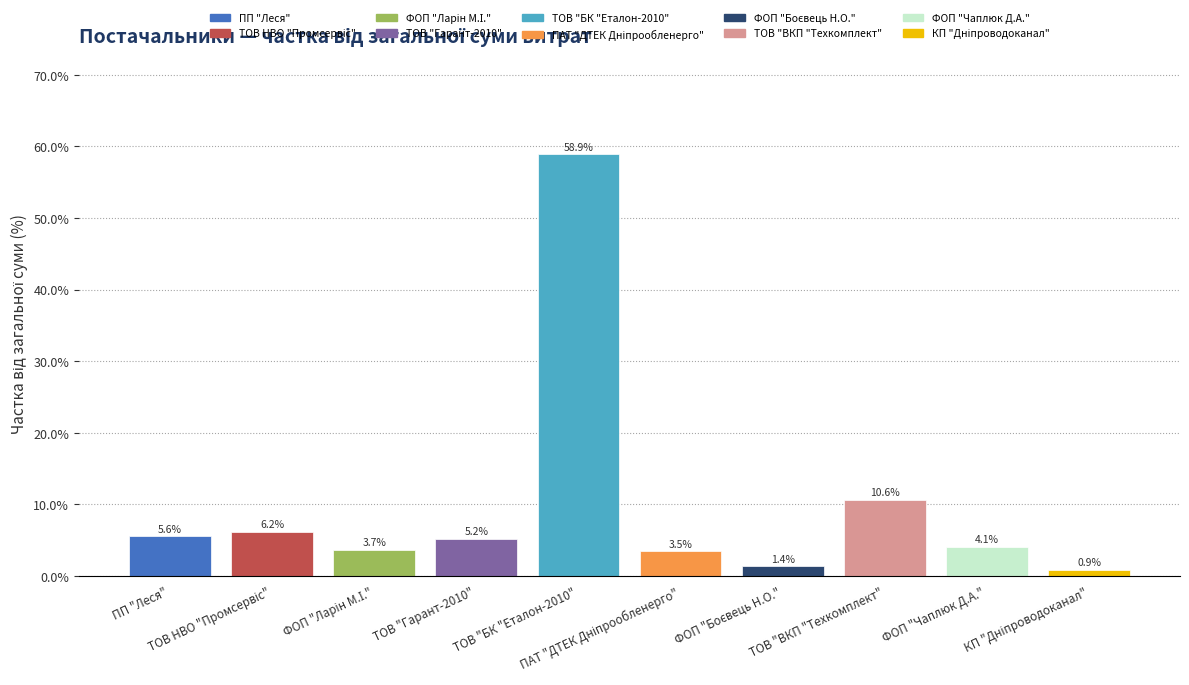

What is the value of the 4th bar from the left?

5.2